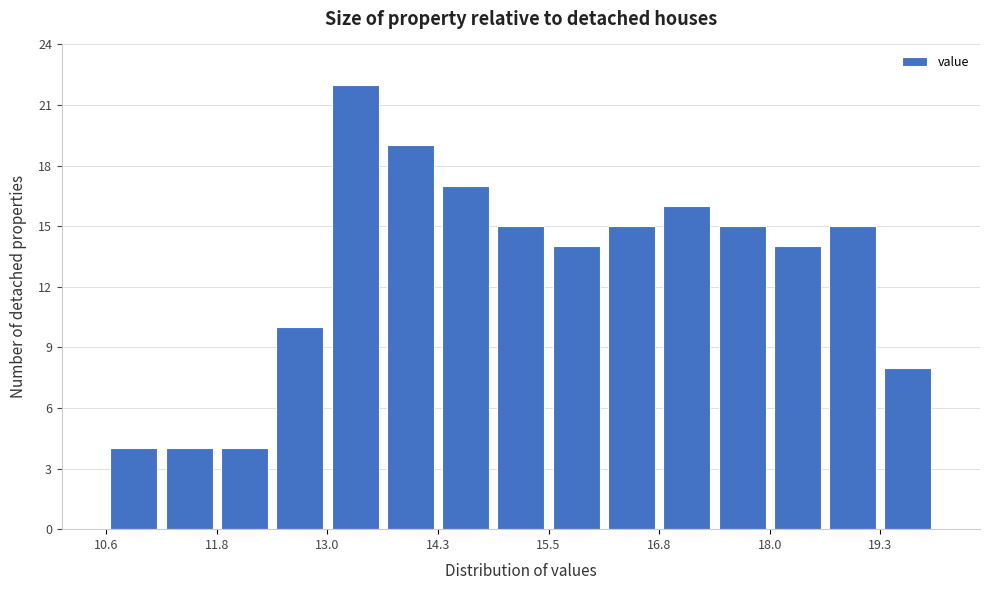

Around what value on the x-axis is the tallest bar? Give the approximate position of its centre, as read against the axis.

13.4